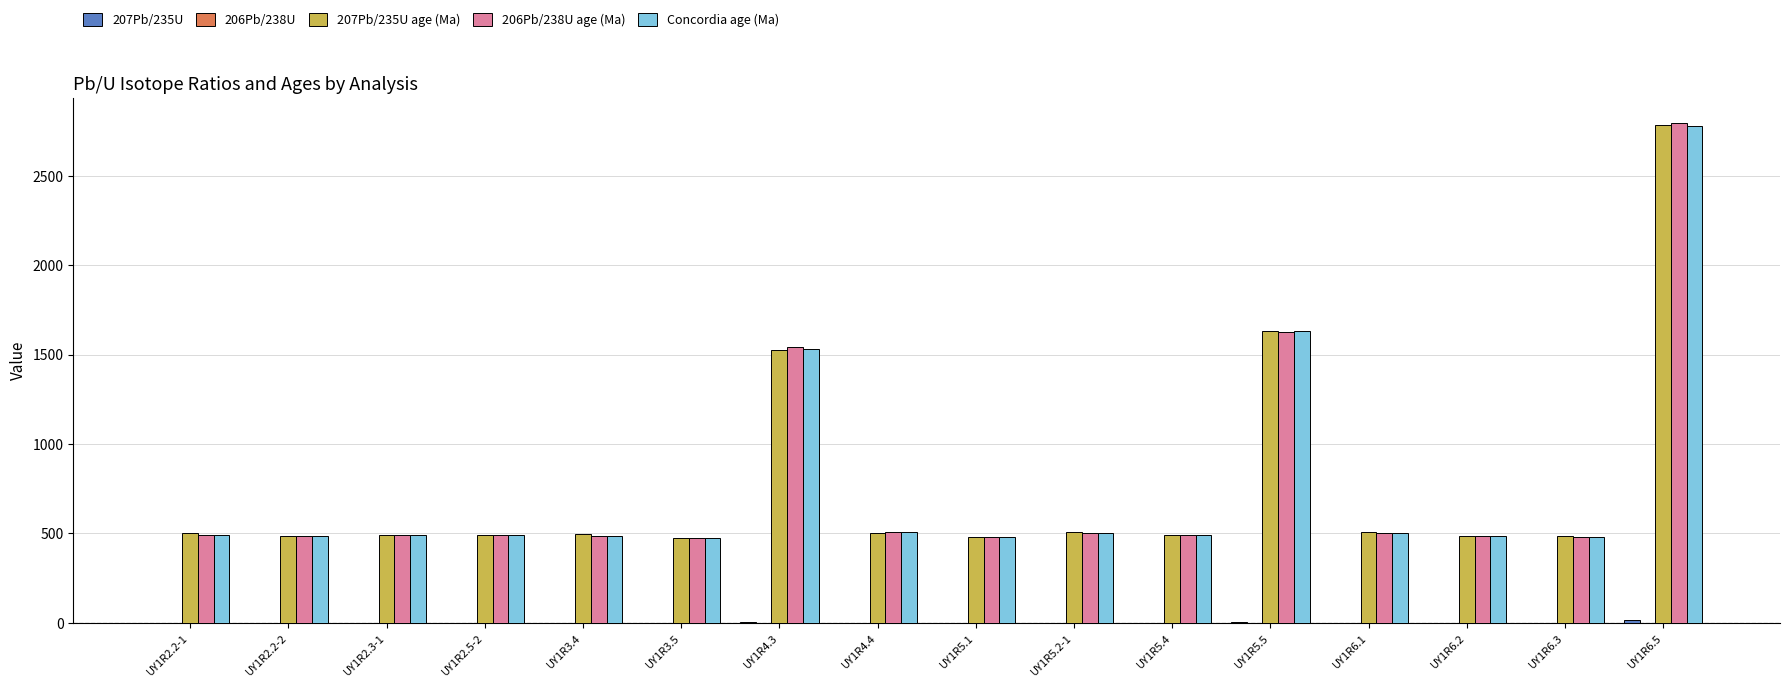

How many distinct data groups are displayed?

5